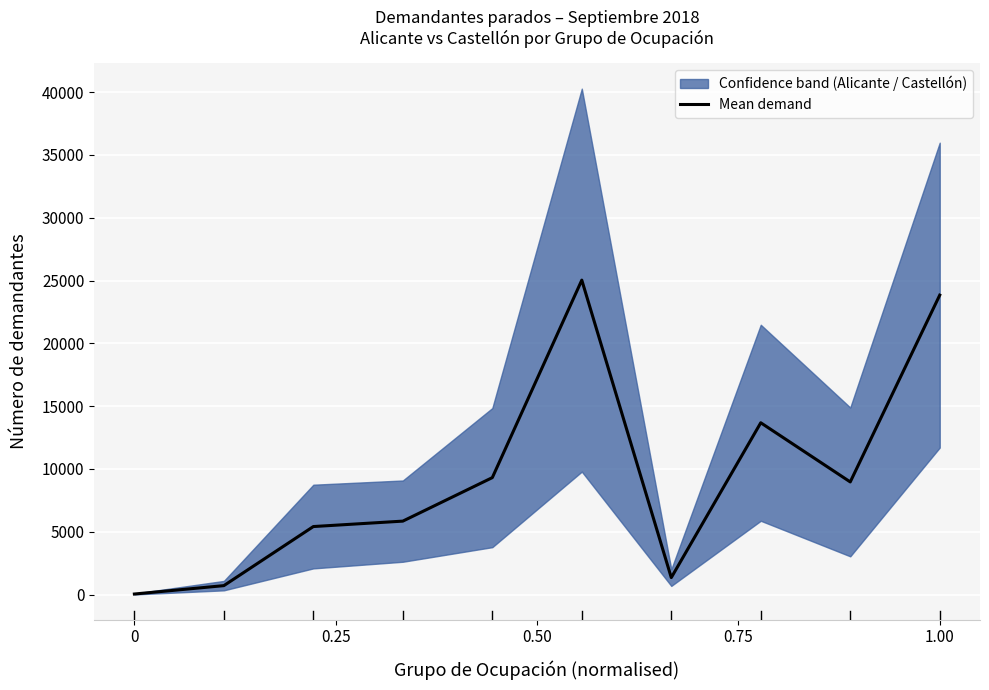

What is the highest value of the Mean demand series?

25031.5